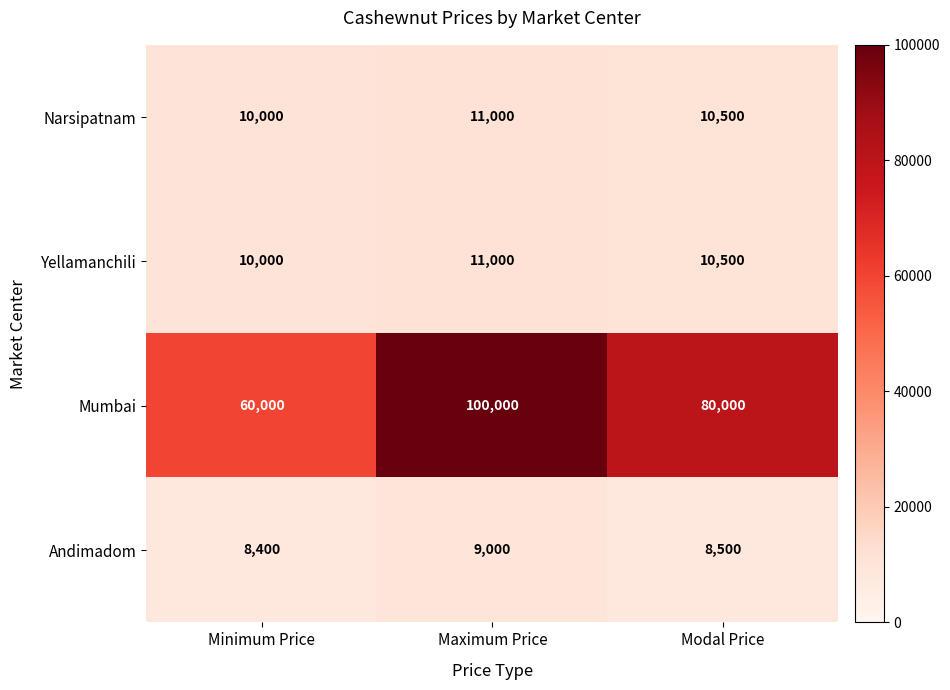

At which category is the sum across all series the highest?

Maximum Price